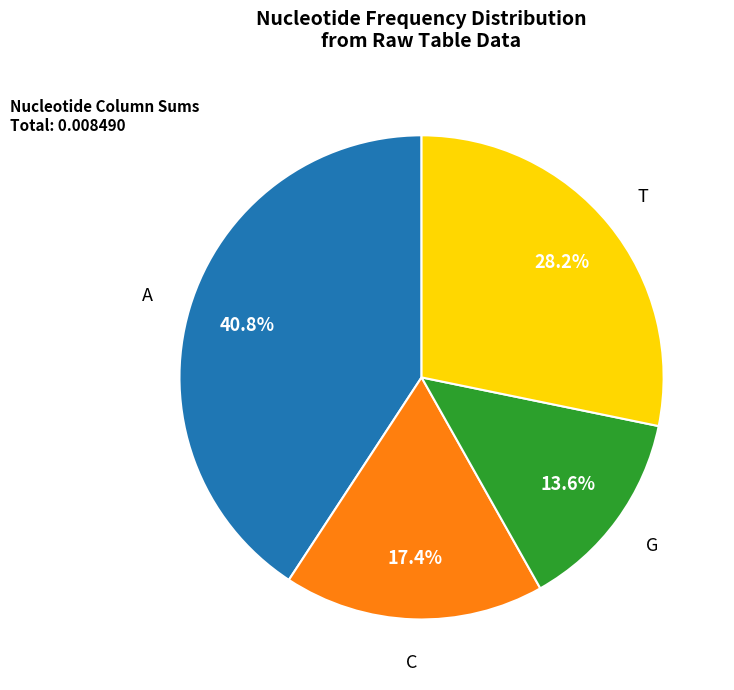

Rank the categories by value from lowest to highest.

G, C, T, A